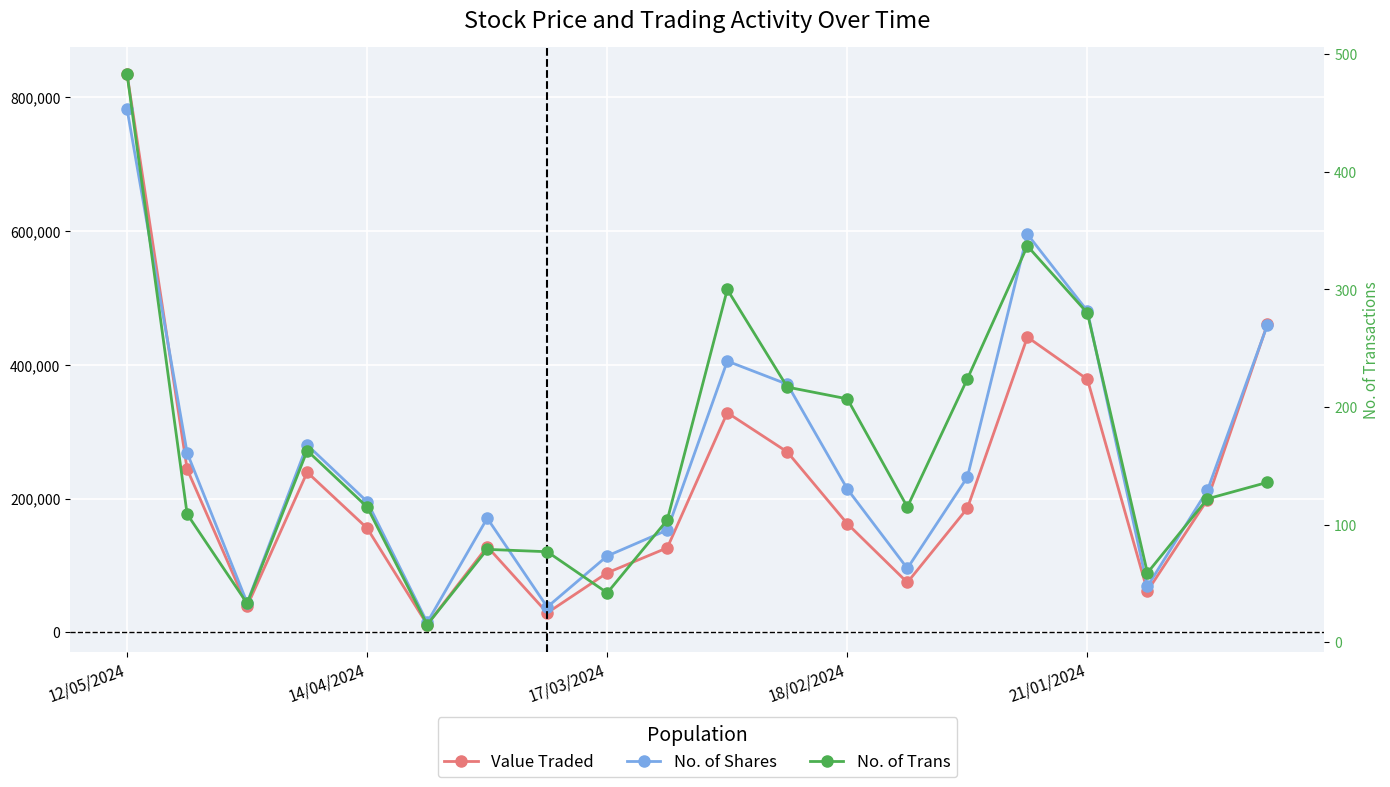

How many lines are shown in the chart?

3